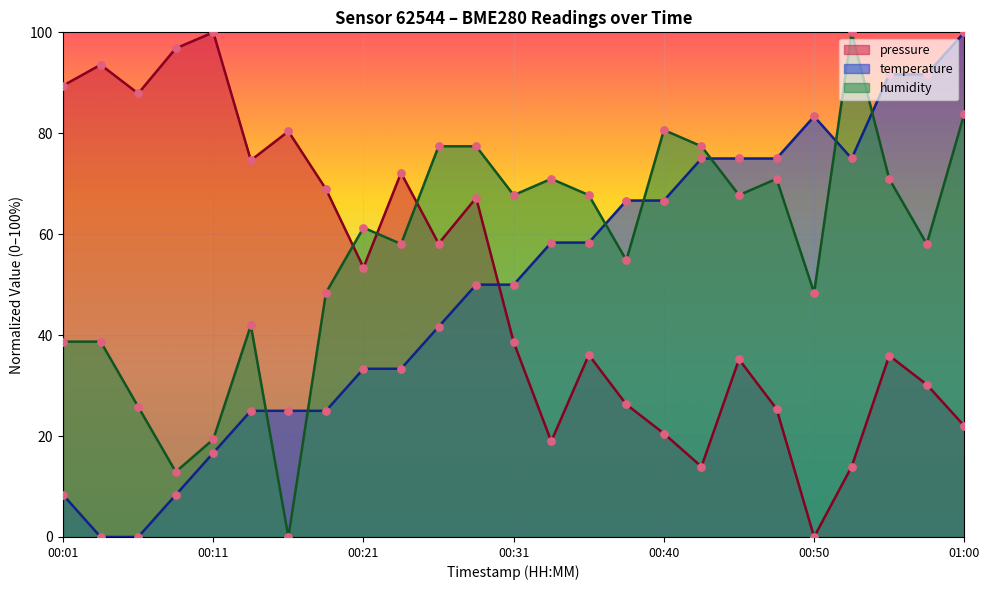

What are all the series names shown in the legend?

pressure, temperature, humidity